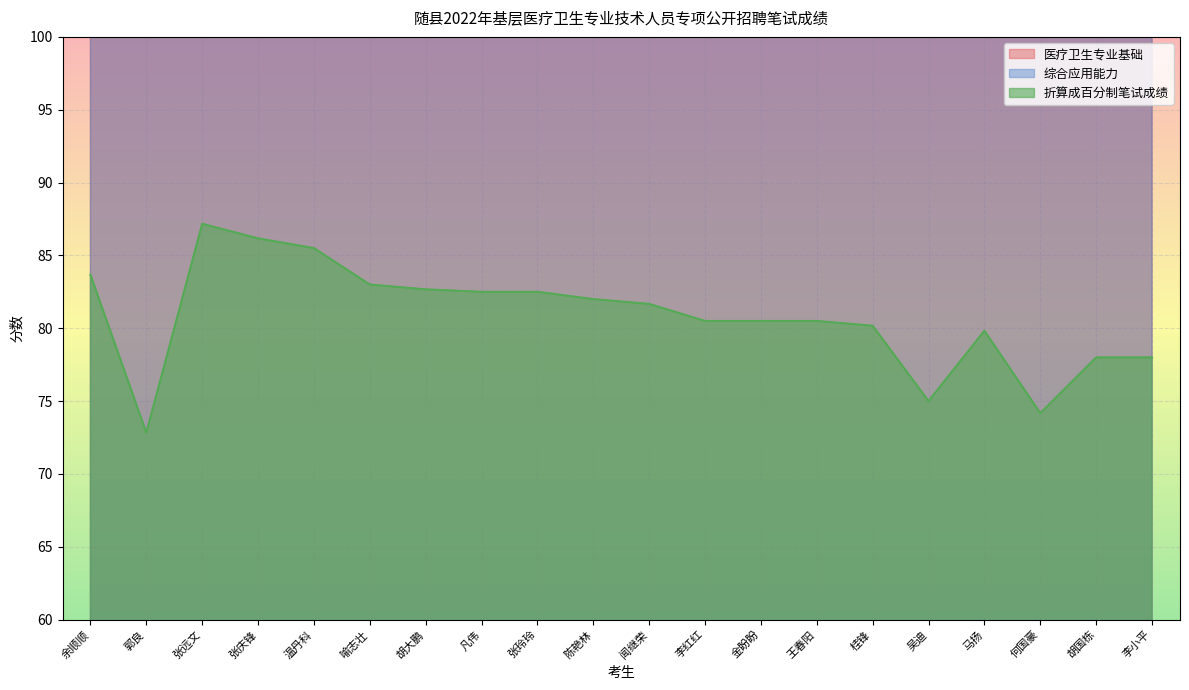

True or false: 折算成百分制笔试成绩 and 综合应用能力 intersect in this chart.

False